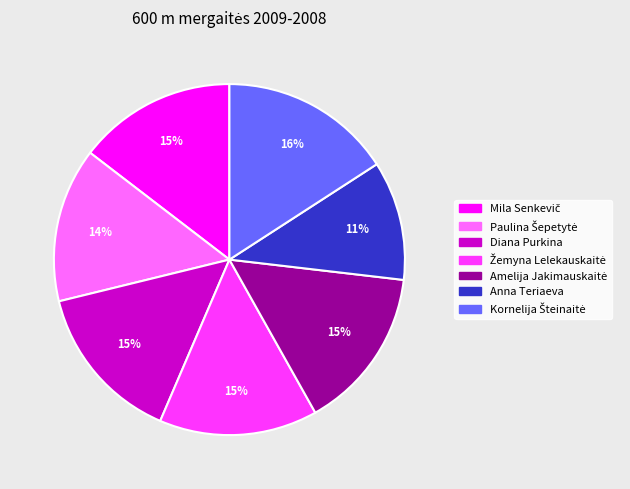

Does any single category account for the majority?

No